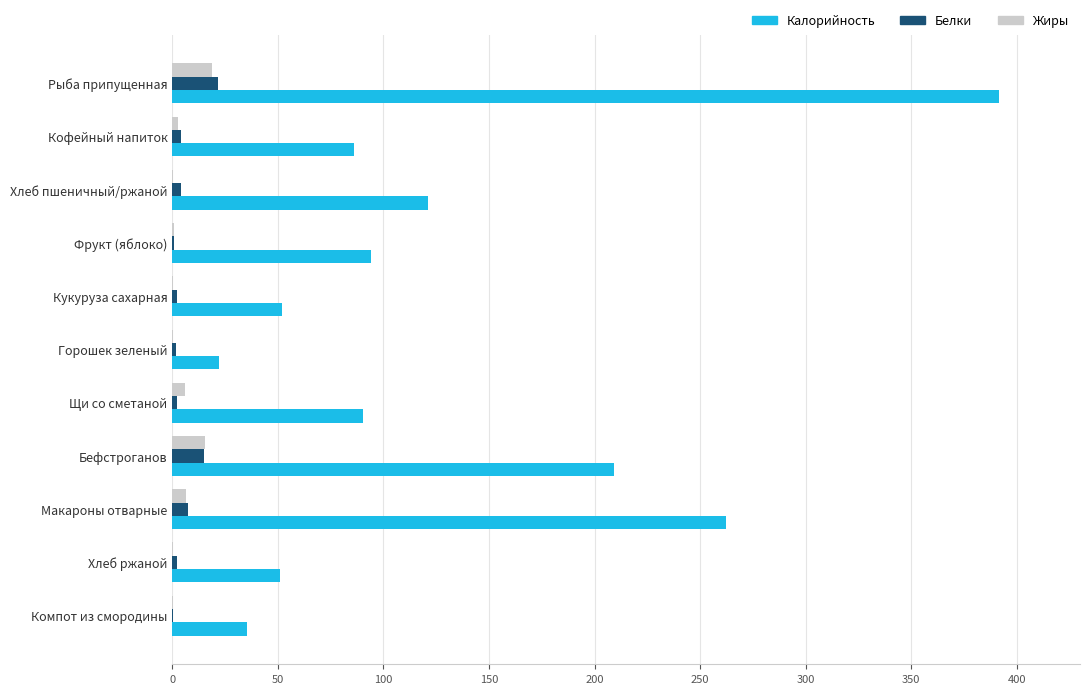

Which series has the largest total across all categories?

Калорийность